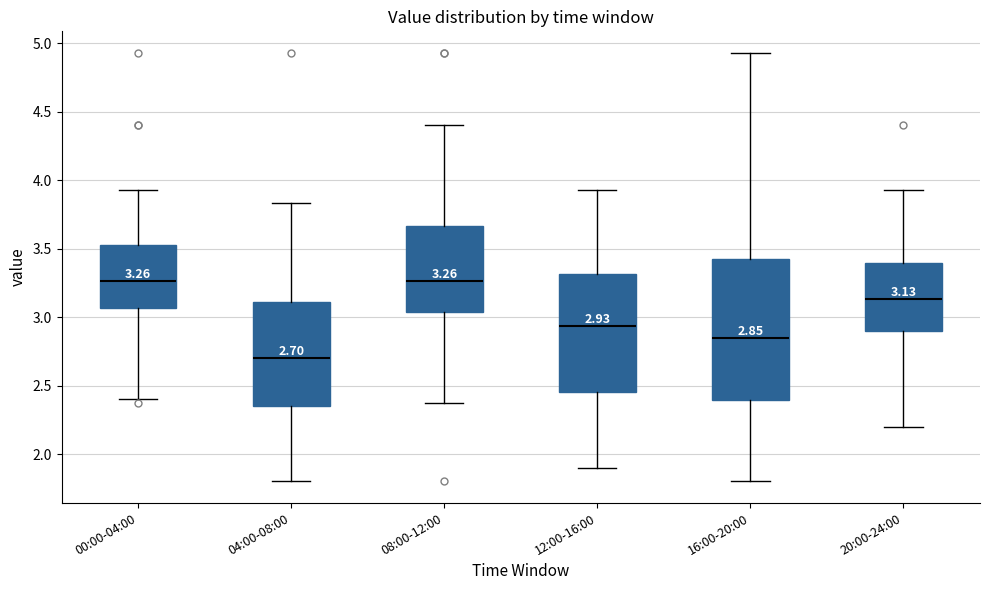

Which box's median line is the lowest?

04:00-08:00